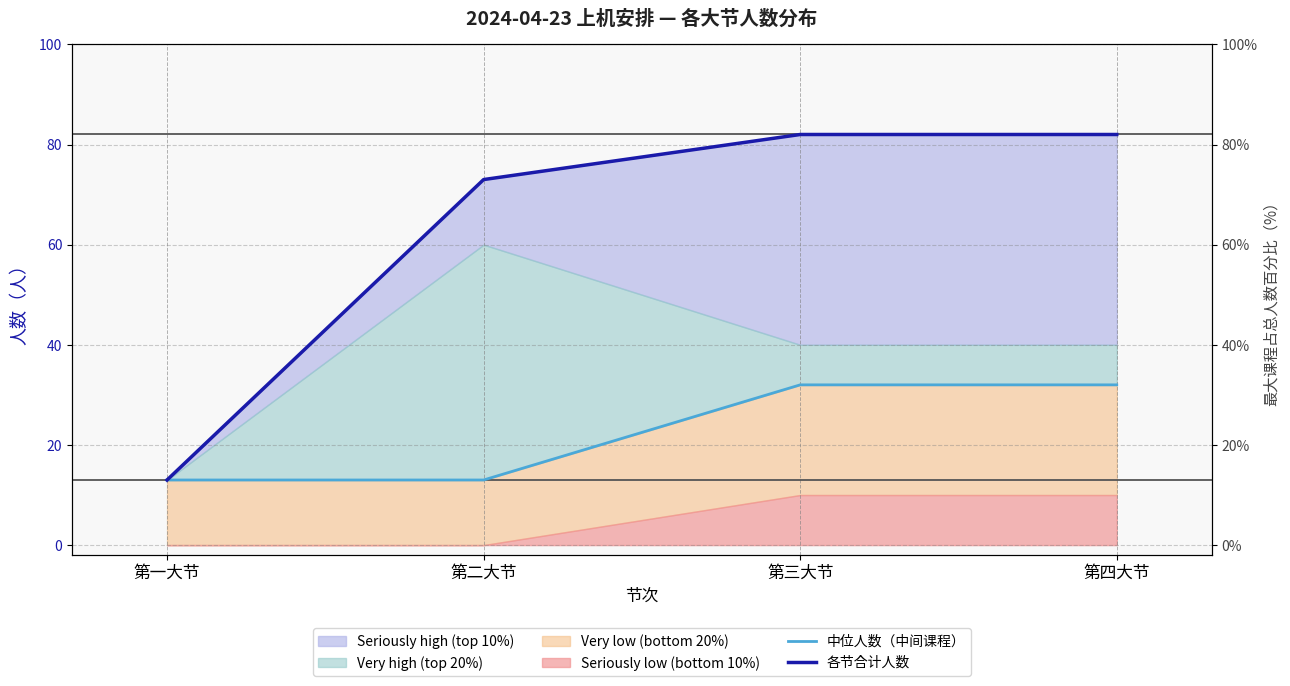

Rank the series at 第一大节 from highest to lowest value.

中位人数（中间课程）, 各节合计人数